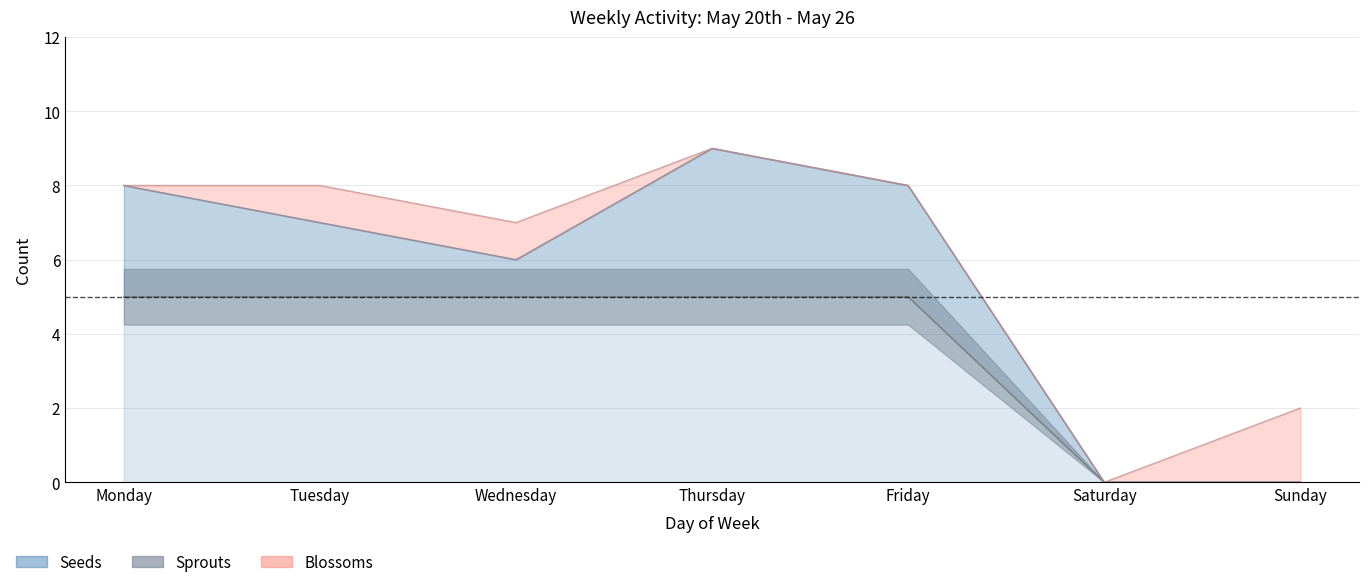

How many data points does each series have?

7